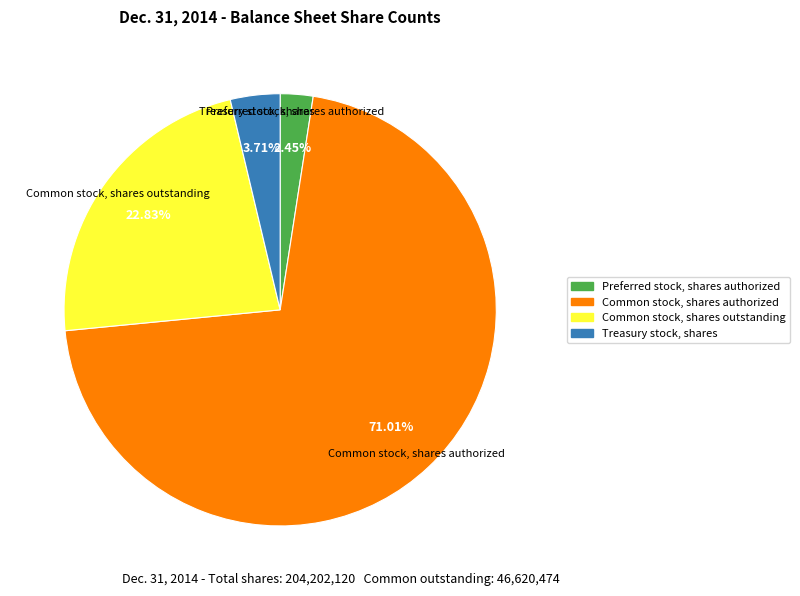

What is the largest slice in the pie chart?

Common stock, shares authorized